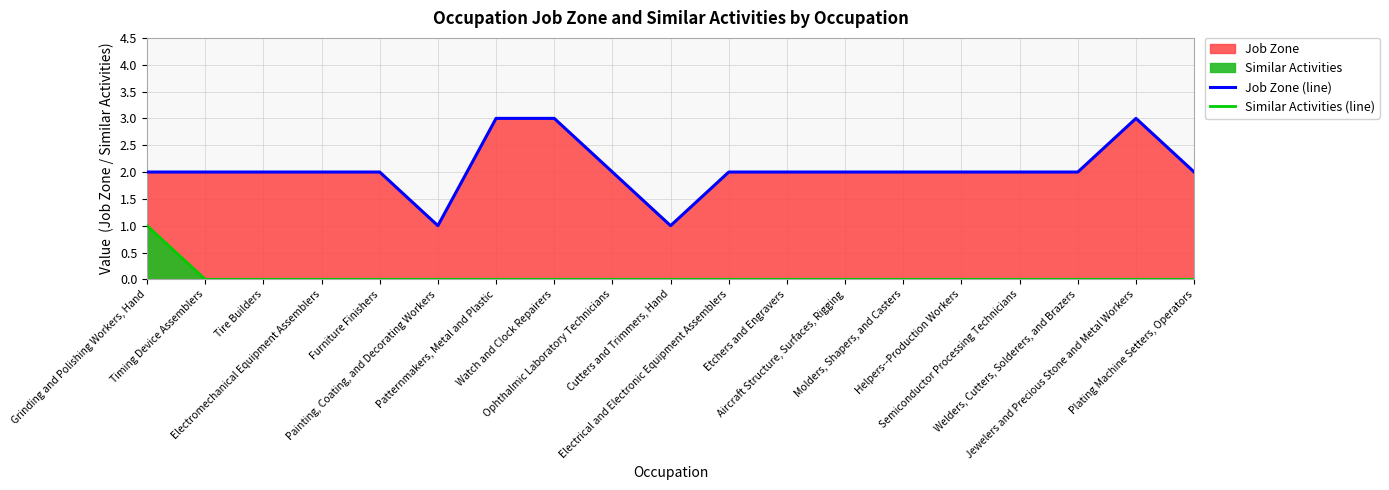

Where is Job Zone (line) nearest to the value 2?

Grinding and Polishing Workers, Hand